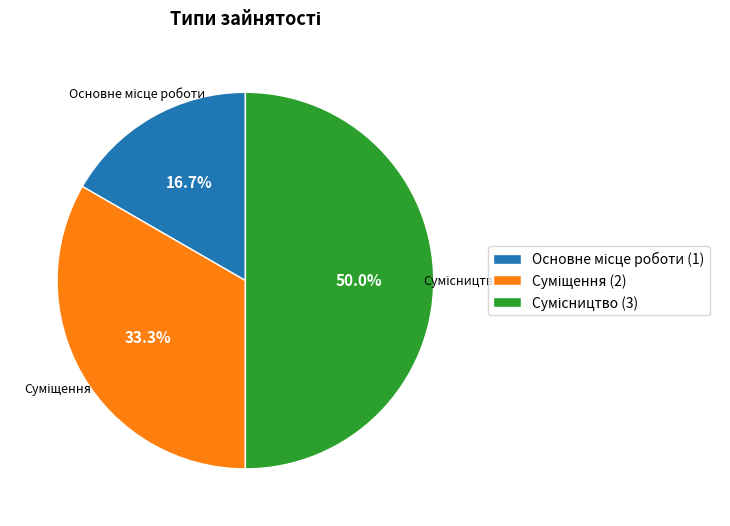

Is there a majority slice in this chart?

No